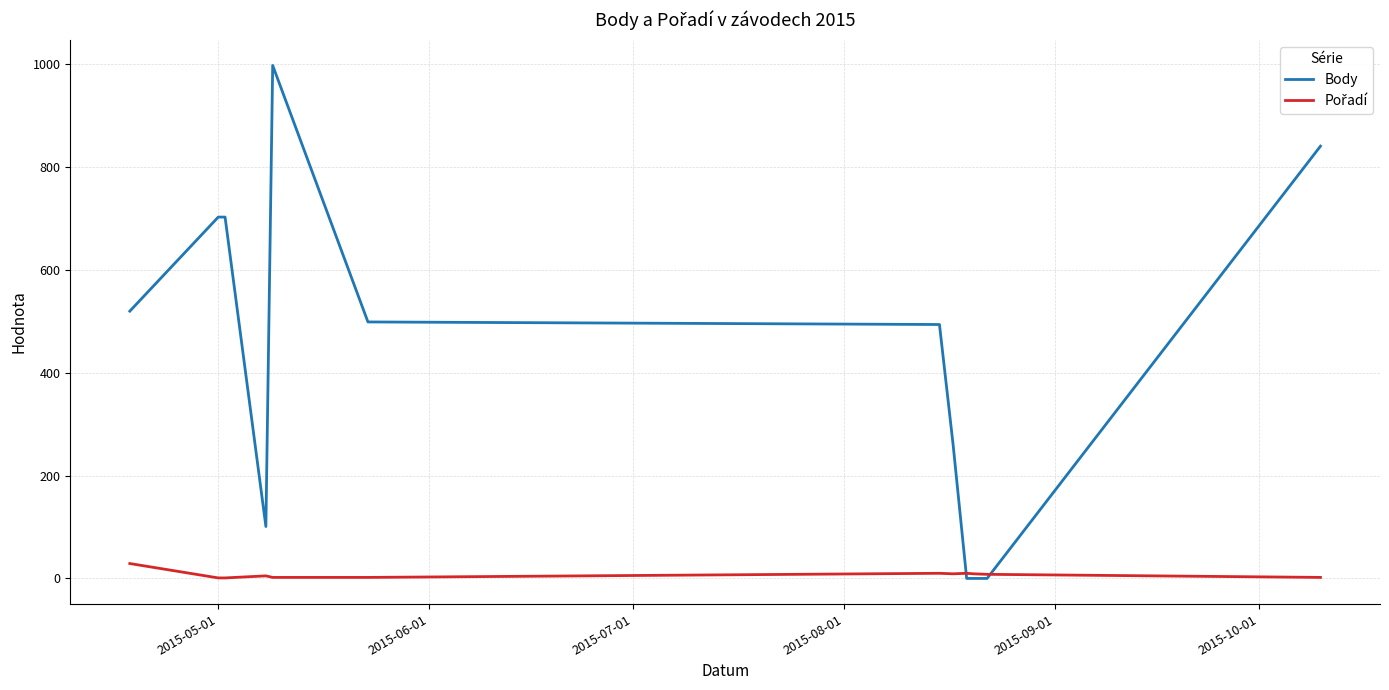

Which series has the largest total across all categories?

Body